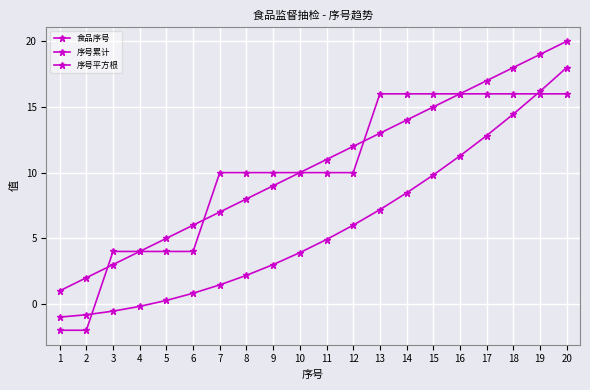

How many data points does each series have?

20